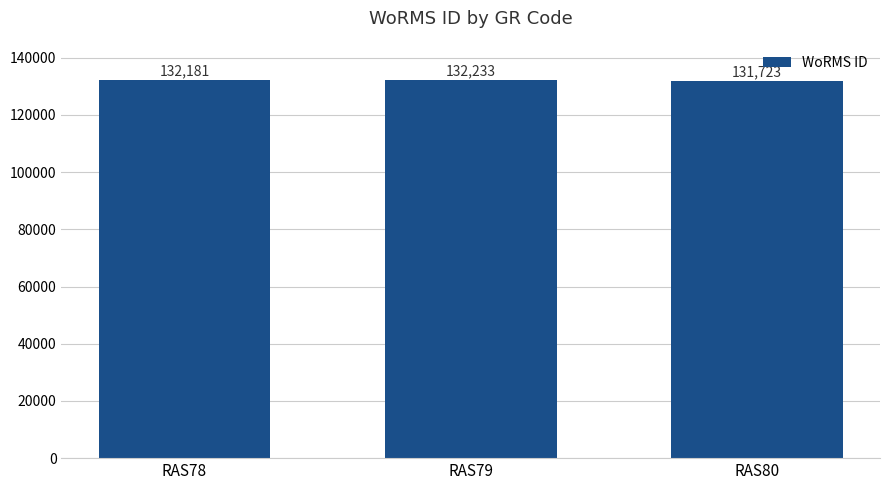

What is the sum of all values?

396137